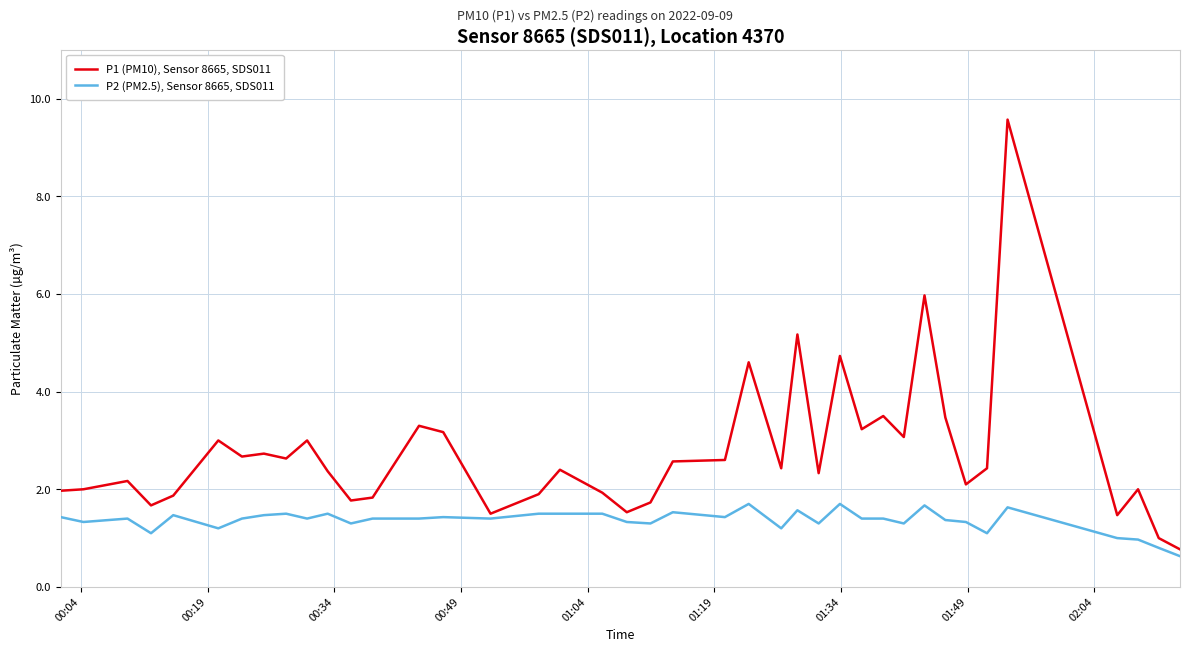

Does the chart have visible grid lines?

Yes